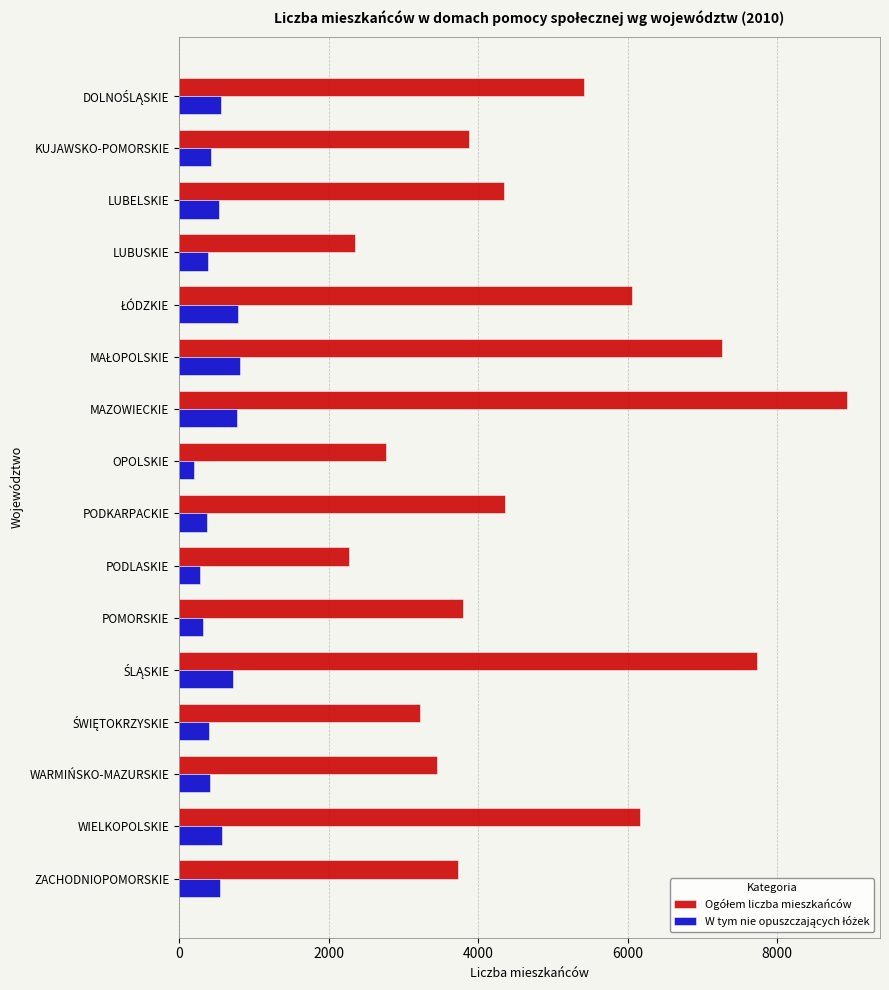

At how many categories does at least one series exceed 3637?

11